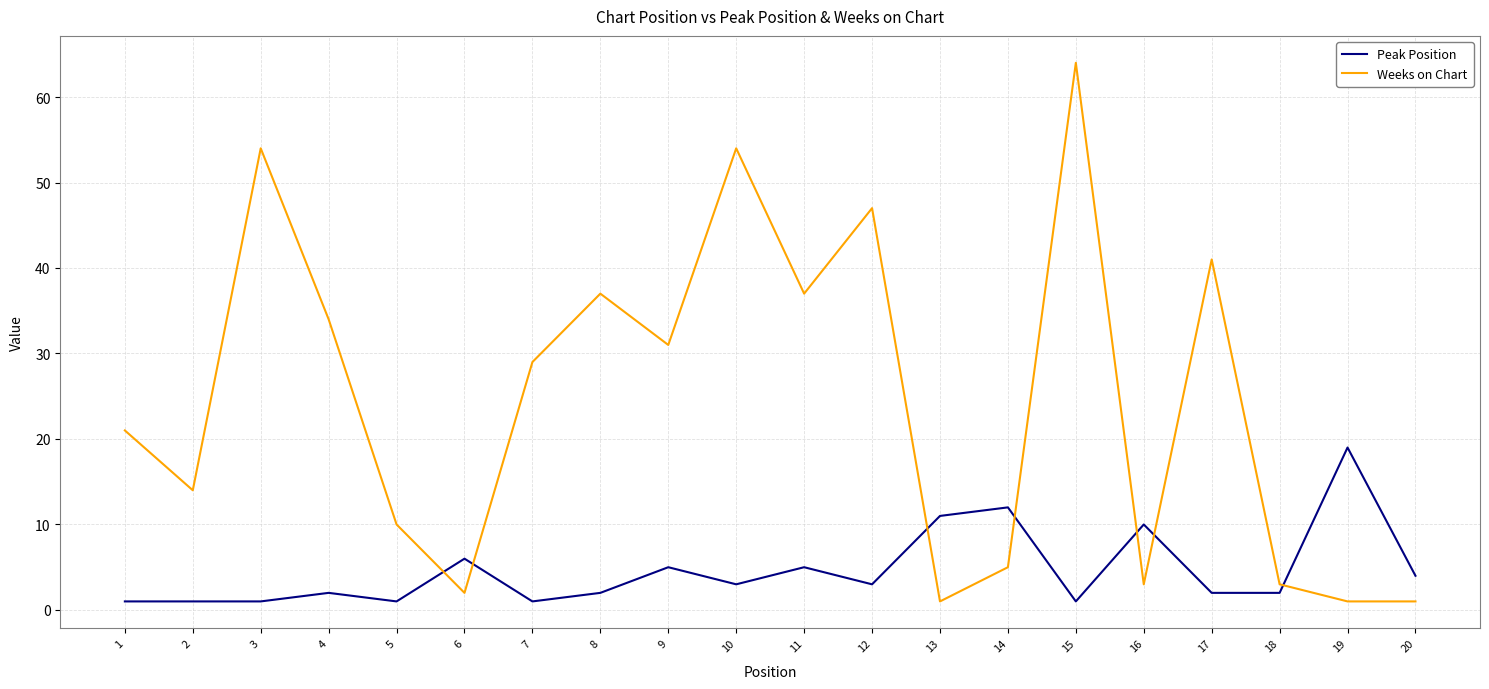

True or false: Weeks on Chart has more than 0 interior local peaks.

True